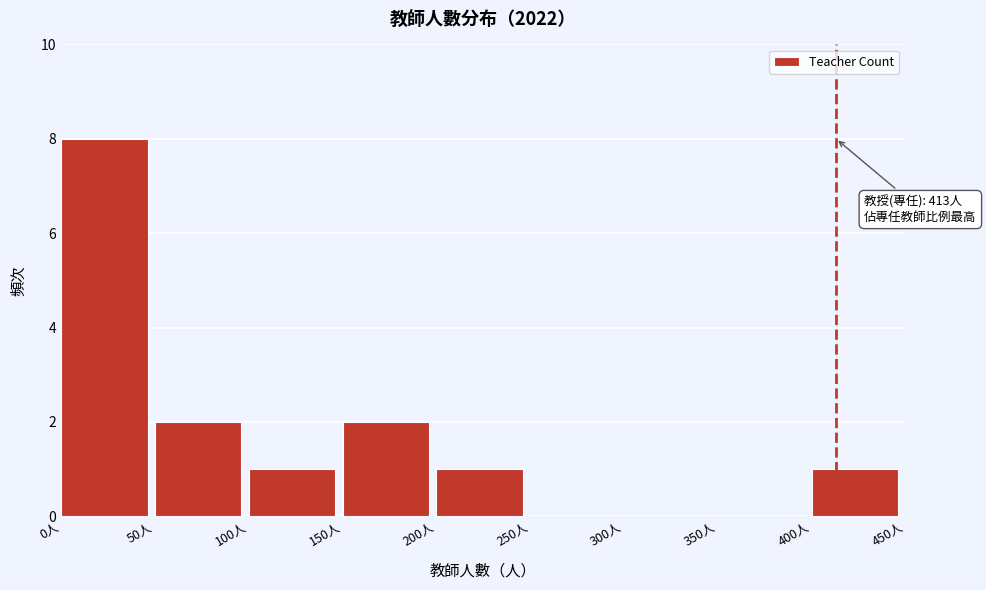

Which range on the x-axis has the tallest bar?

0 to 50